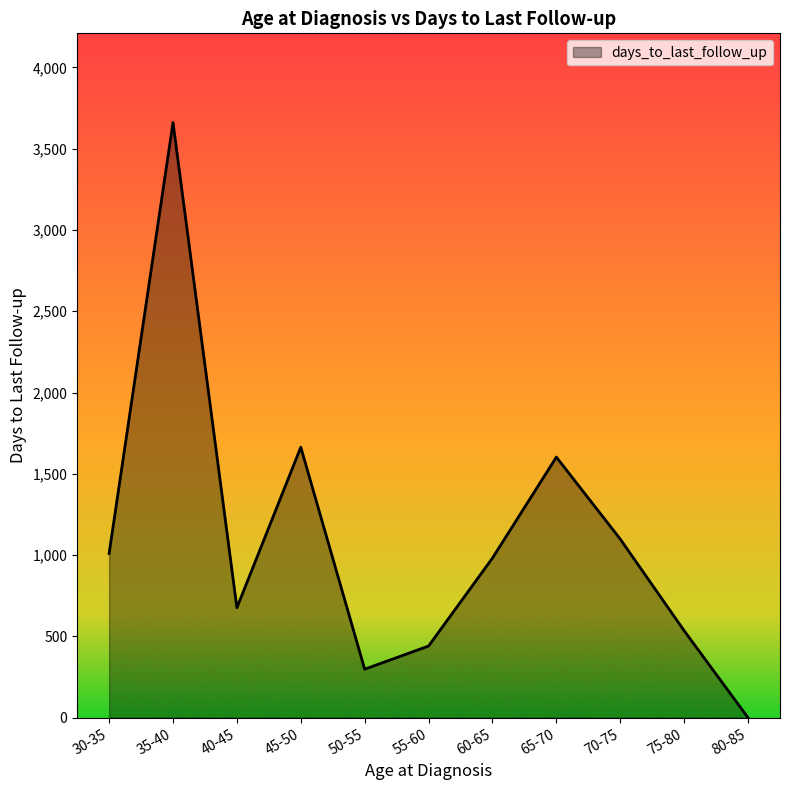

True or false: the data shows 1672.4 at 80-85.

False